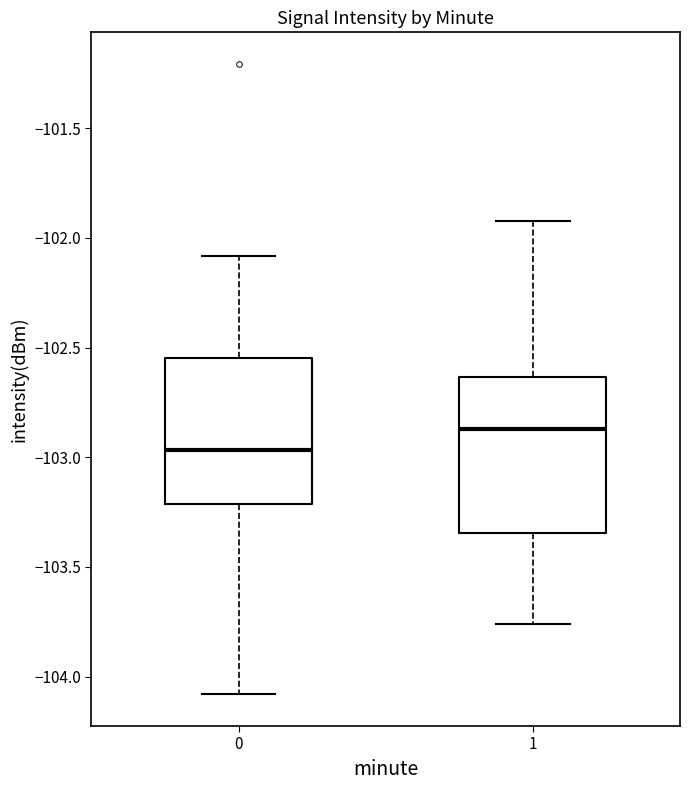

Where does the median line of the box at x = 1 sit on the y-axis? The values are not printed on the chart, so give them approximately, as read against the axis.

-102.85